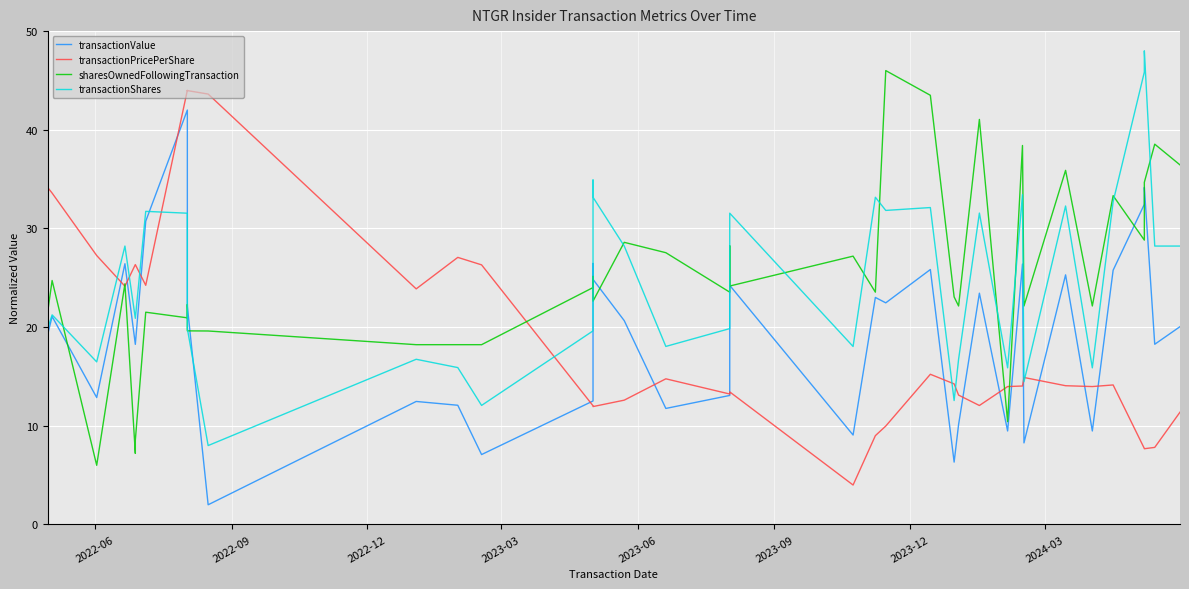

How many values in the sharesOwnedFollowingTransaction series exceed 23?

22